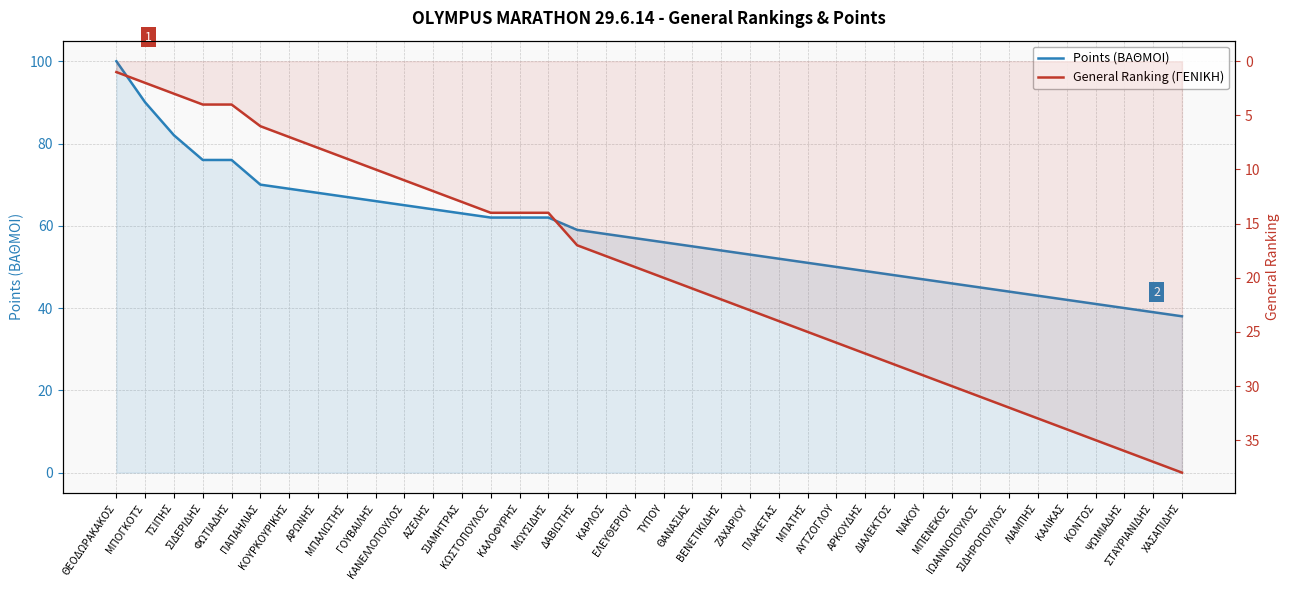

Does the chart display data point markers on the line(s)?

No